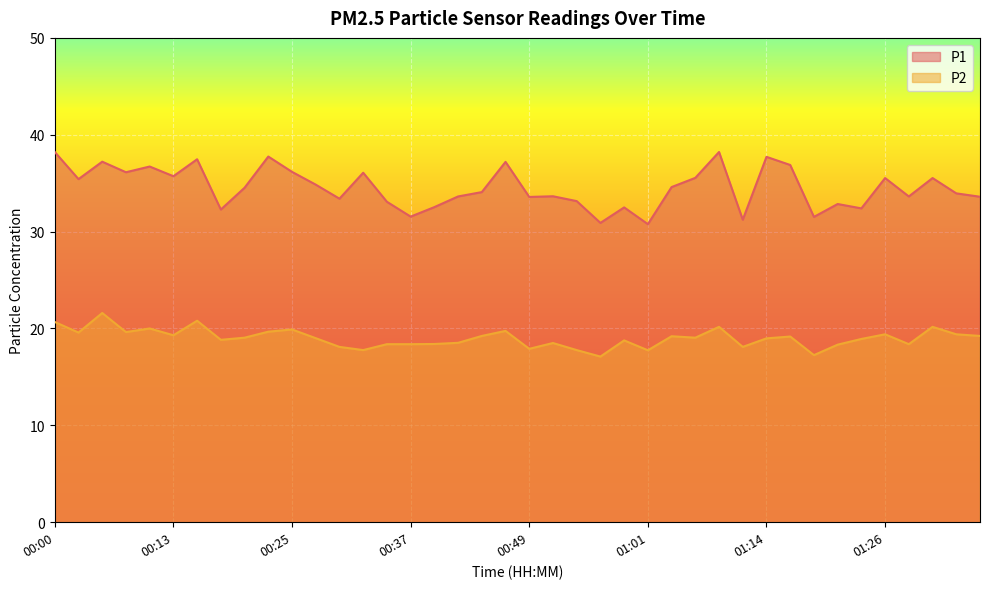

How many lines are shown in the chart?

2